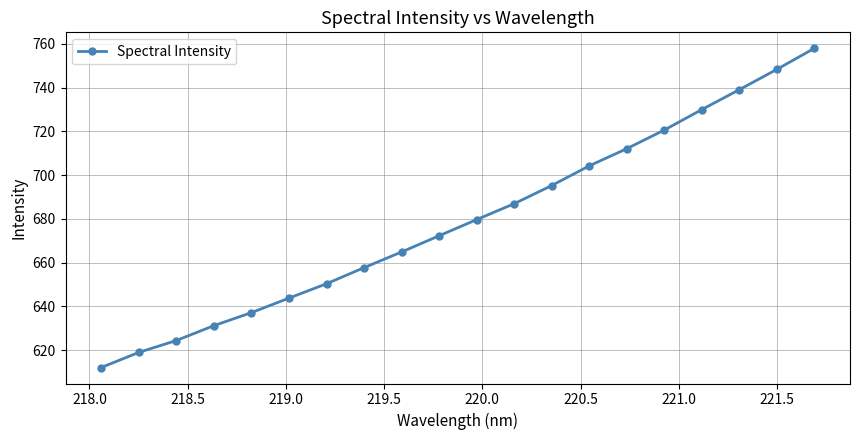

Reading left to right, what are all the values shown in this chart?

612.1	619.0	624.5	631.2	637.2	643.8	650.4	657.7	664.9	672.3	679.7	687.0	695.3	704.2	712.1	720.6	730.0	739.1	748.3	757.9